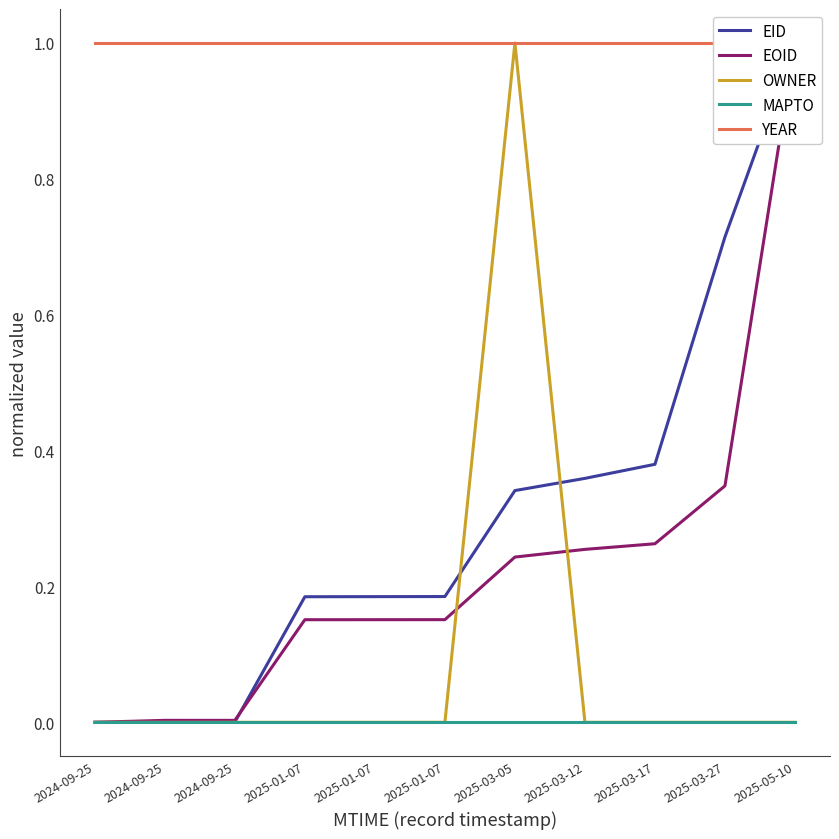

True or false: EID has more than 2 interior local peaks.

False